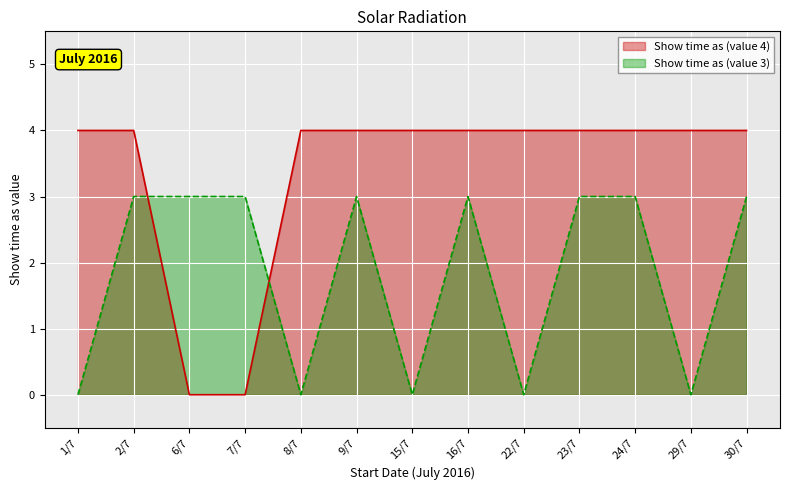

At which label is Show time as (value 3) closest to 1?

1/7